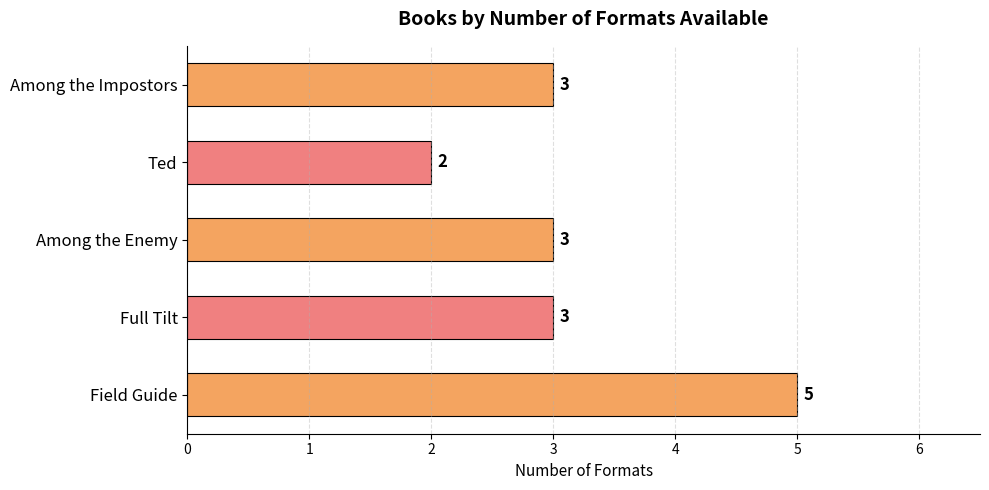

Reading bottom to top, extract all data points from this chart.

5	3	3	2	3